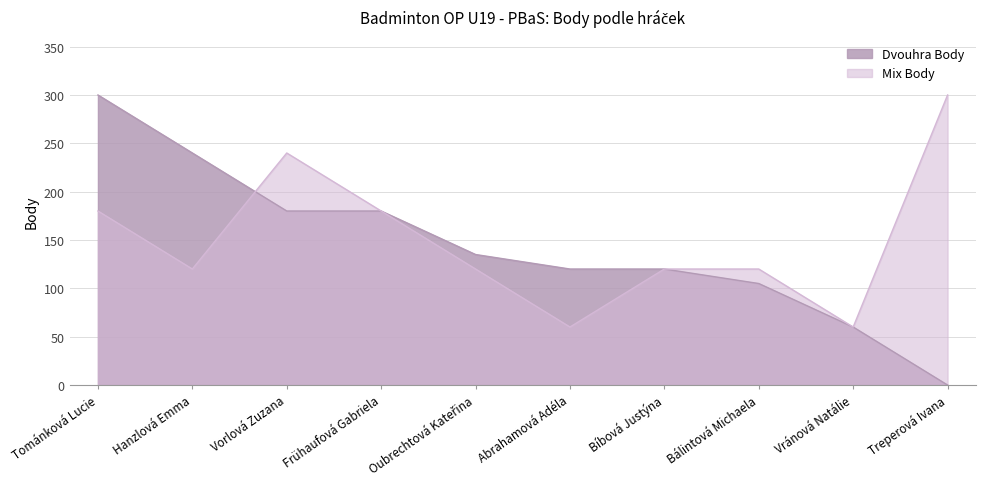

Which category has the highest value in the Mix Body series?

Treperová Ivana